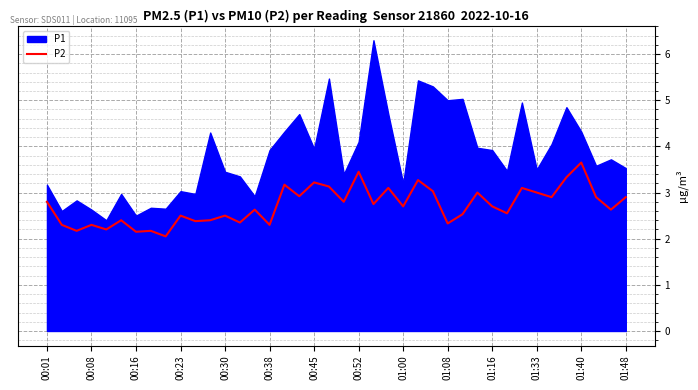

What is the approximate value at 25?

3.3